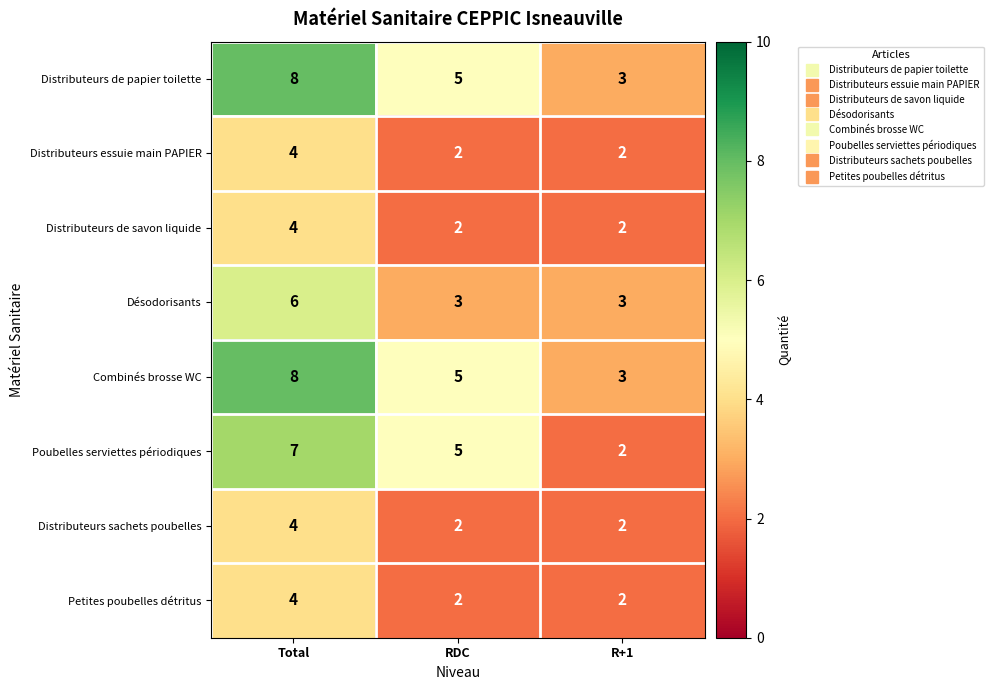

Count the number of data series in this chart.

8